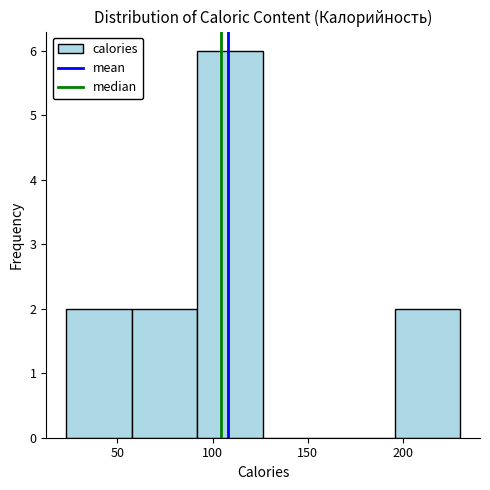

Reading left to right, transcribe this chart: for each bar, give the range it covers on the x-axis and its height. Neither the bar edges nor the heights are printed on the chart, so give them approximately, as read against the axes.

23.0 to 57.5: 2
57.5 to 92.0: 2
92.0 to 126.5: 6
126.5 to 161.0: 0
161.0 to 195.5: 0
195.5 to 230.0: 2